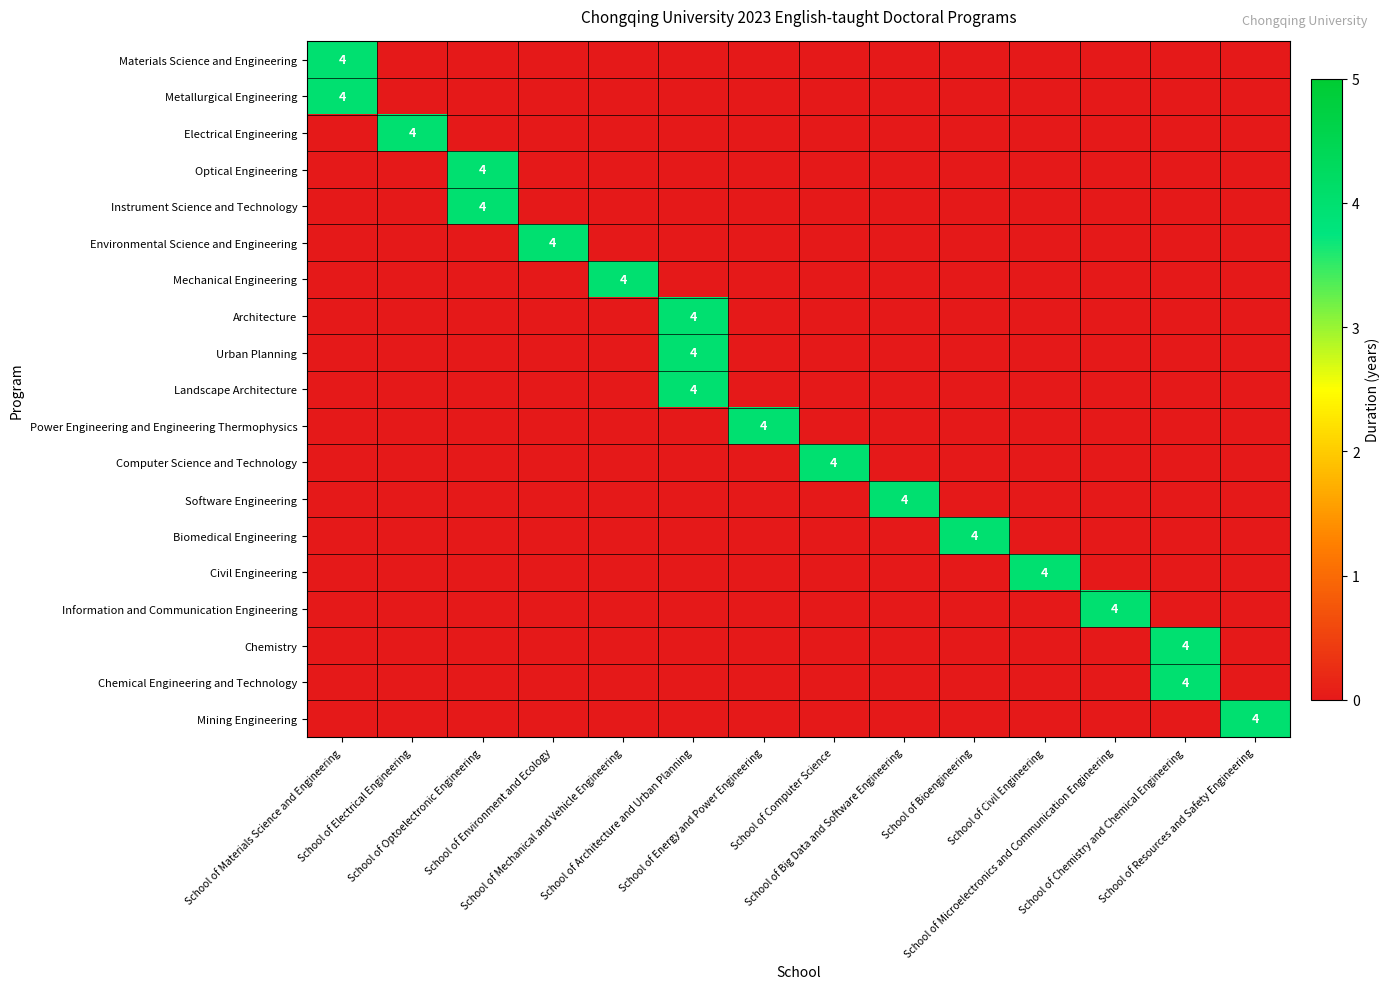

How many values in the Optical Engineering series exceed 0?

1